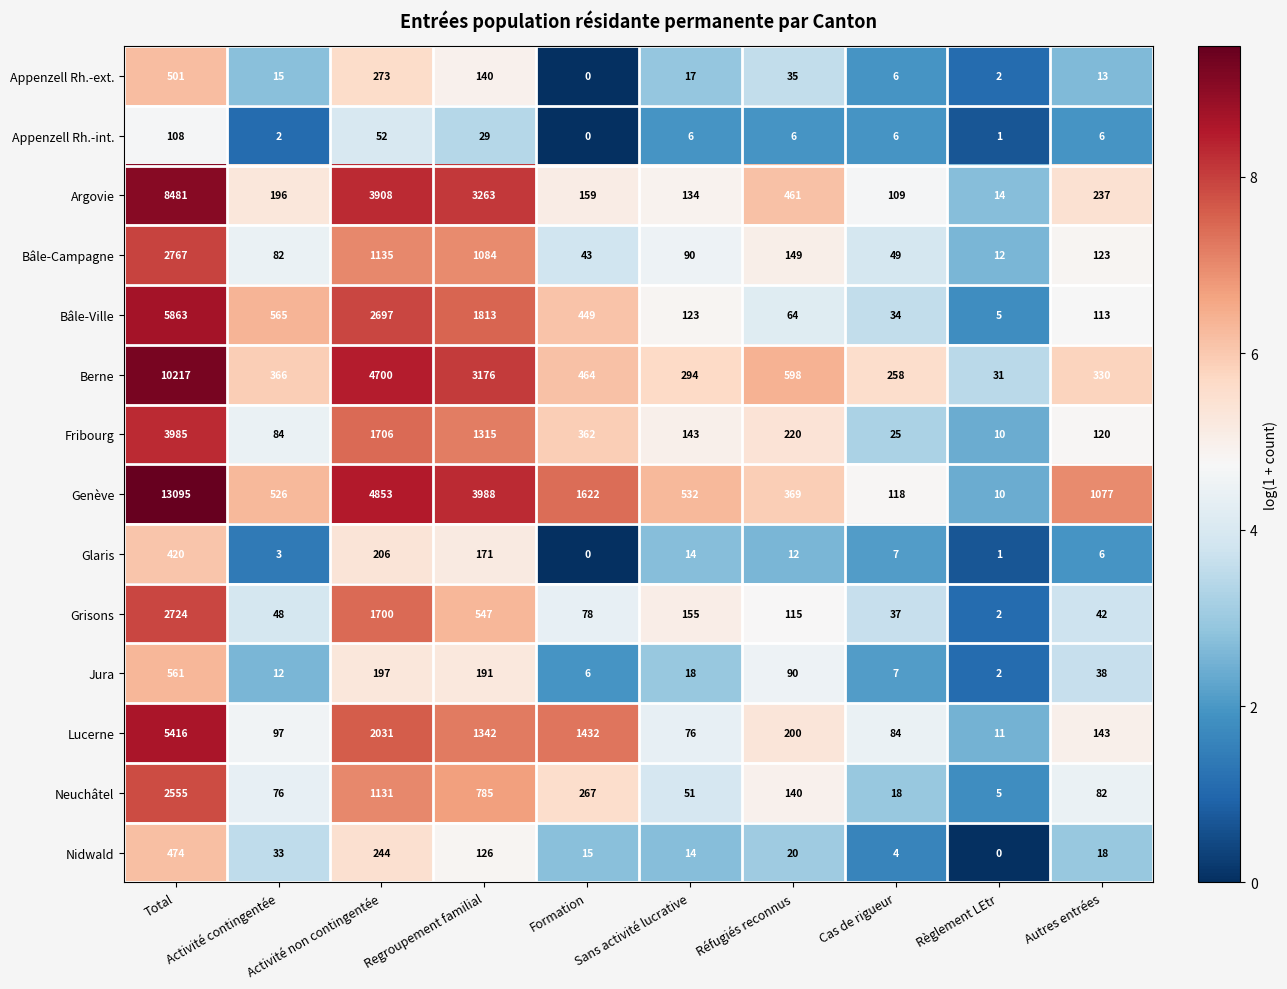

What is the difference between the maximum and minimum values in the Berne series?

10186